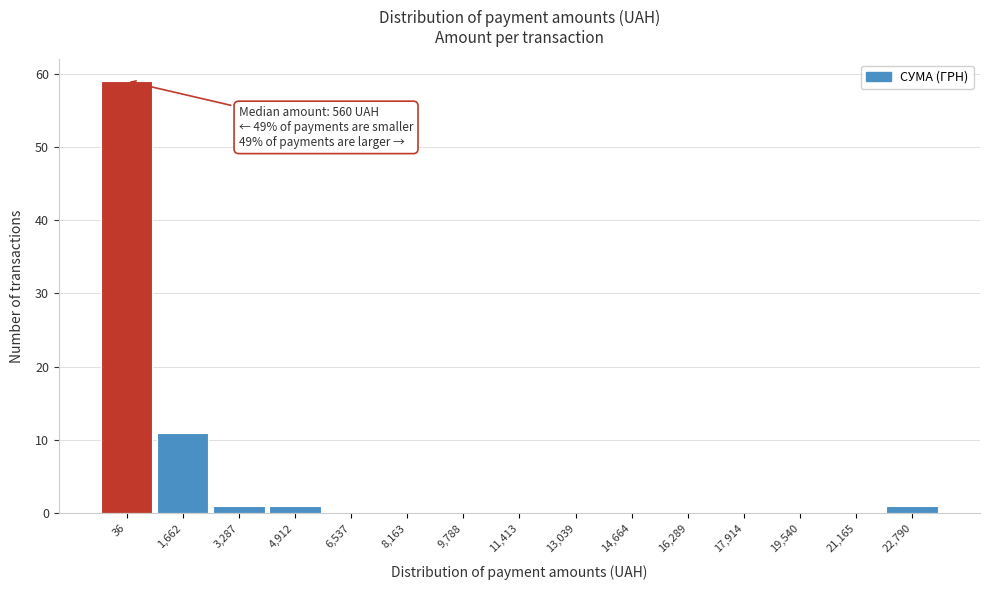

Reading left to right, what are all the values shown in this chart?

36=59	1,662=11	3,287=1	4,912=1	6,537=0	8,163=0	9,788=0	11,413=0	13,039=0	14,664=0	16,289=0	17,914=0	19,540=0	21,165=0	22,790=1